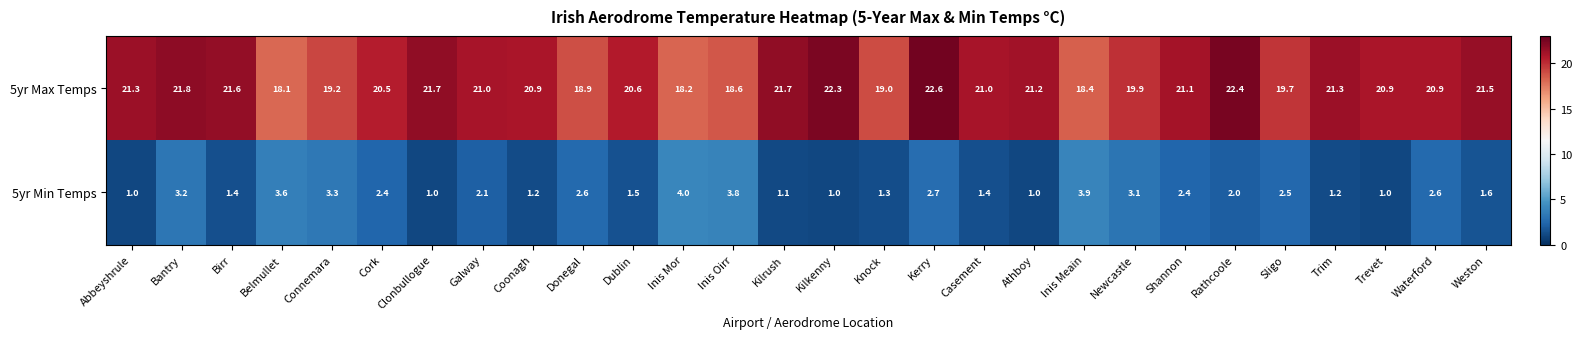

What is the smallest value displayed?

1.0